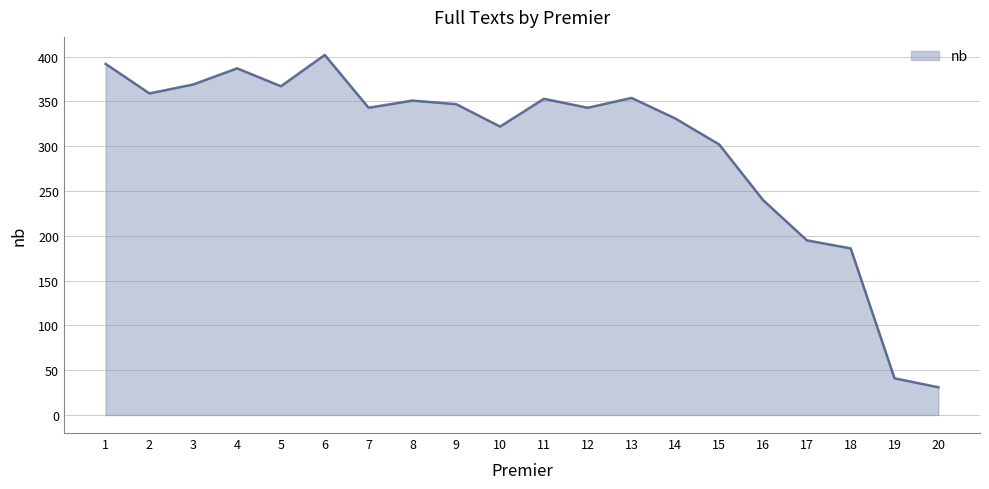

True or false: there are more than 1 points higher than both neighbors.

True